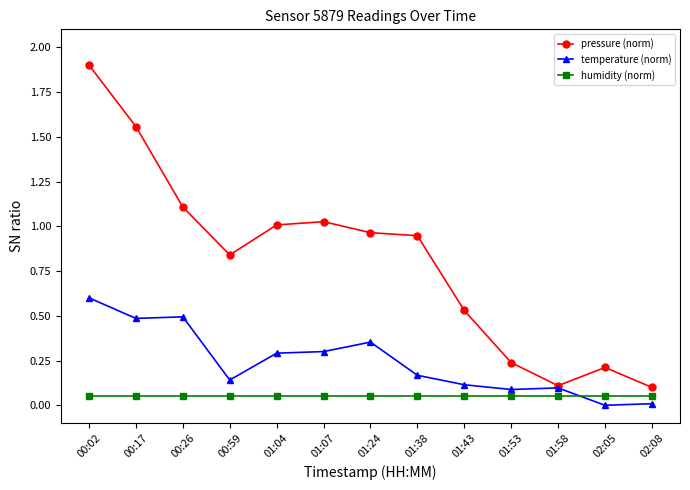

What is the label of the 12th point from the right?

00:17